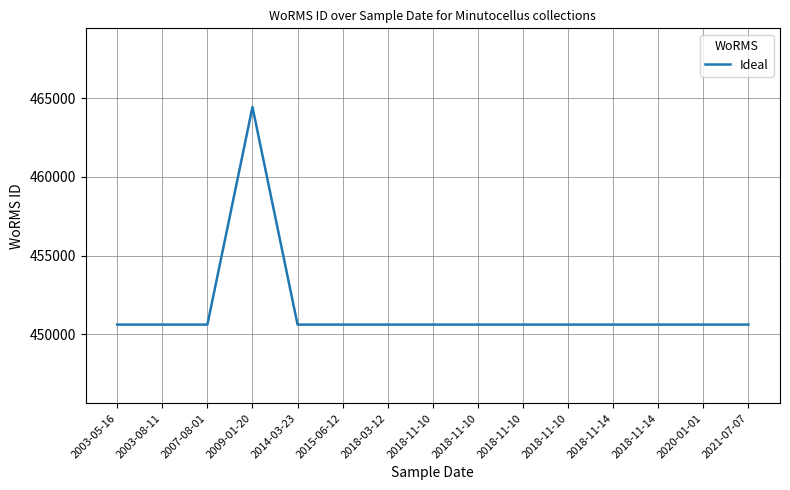

Rank the categories by value from highest to lowest.

2009-01-20, 2003-05-16, 2003-08-11, 2007-08-01, 2014-03-23, 2015-06-12, 2018-03-12, 2018-11-10, 2018-11-10, 2018-11-10, 2018-11-10, 2018-11-14, 2018-11-14, 2020-01-01, 2021-07-07